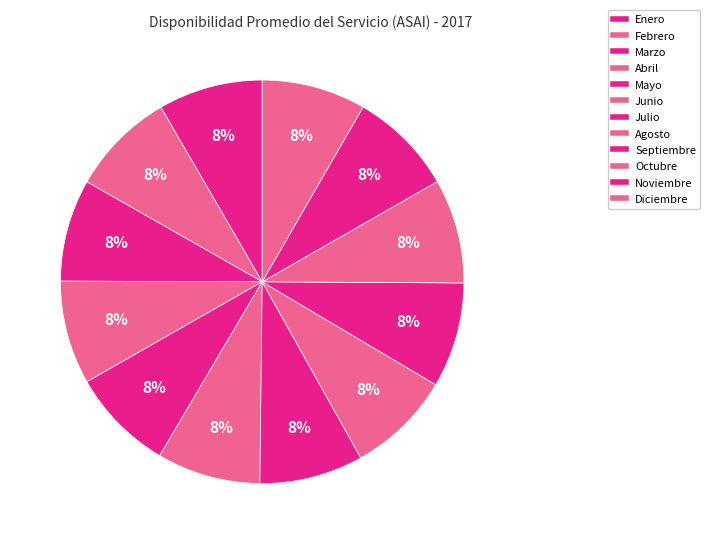

How many slices are in this pie chart?

12